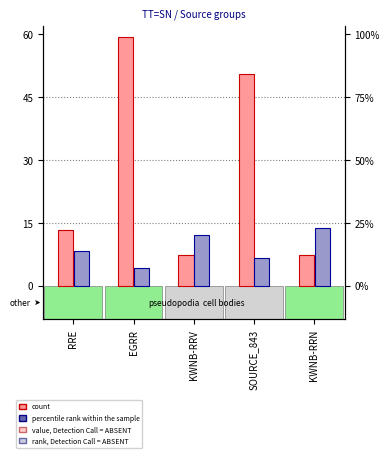

How many groups of bars are there?

5